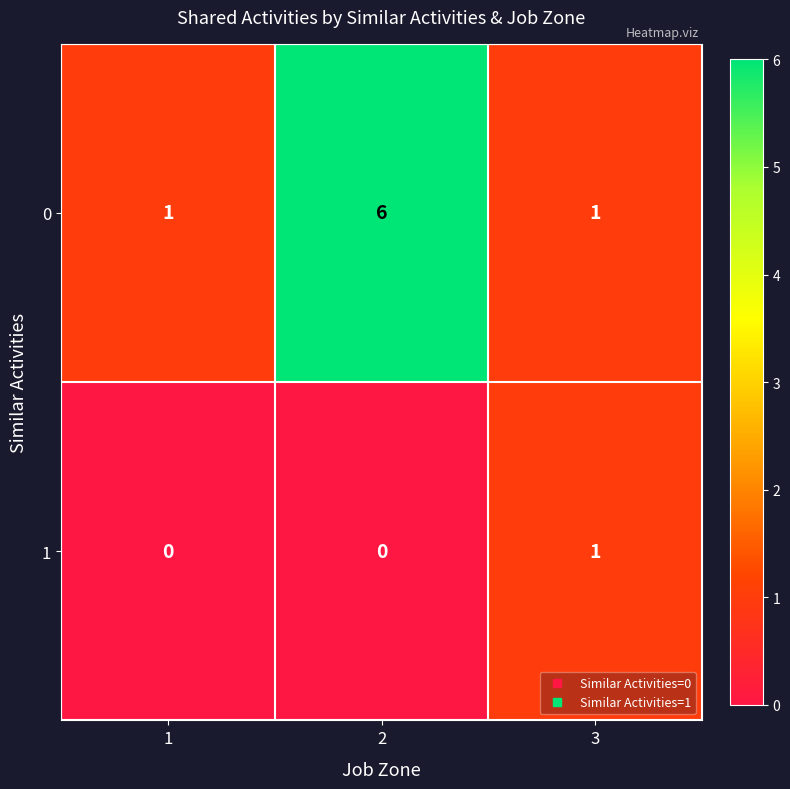

Reading left to right, extract all data points from this chart.

0: 1	6	1
1: 0	0	1